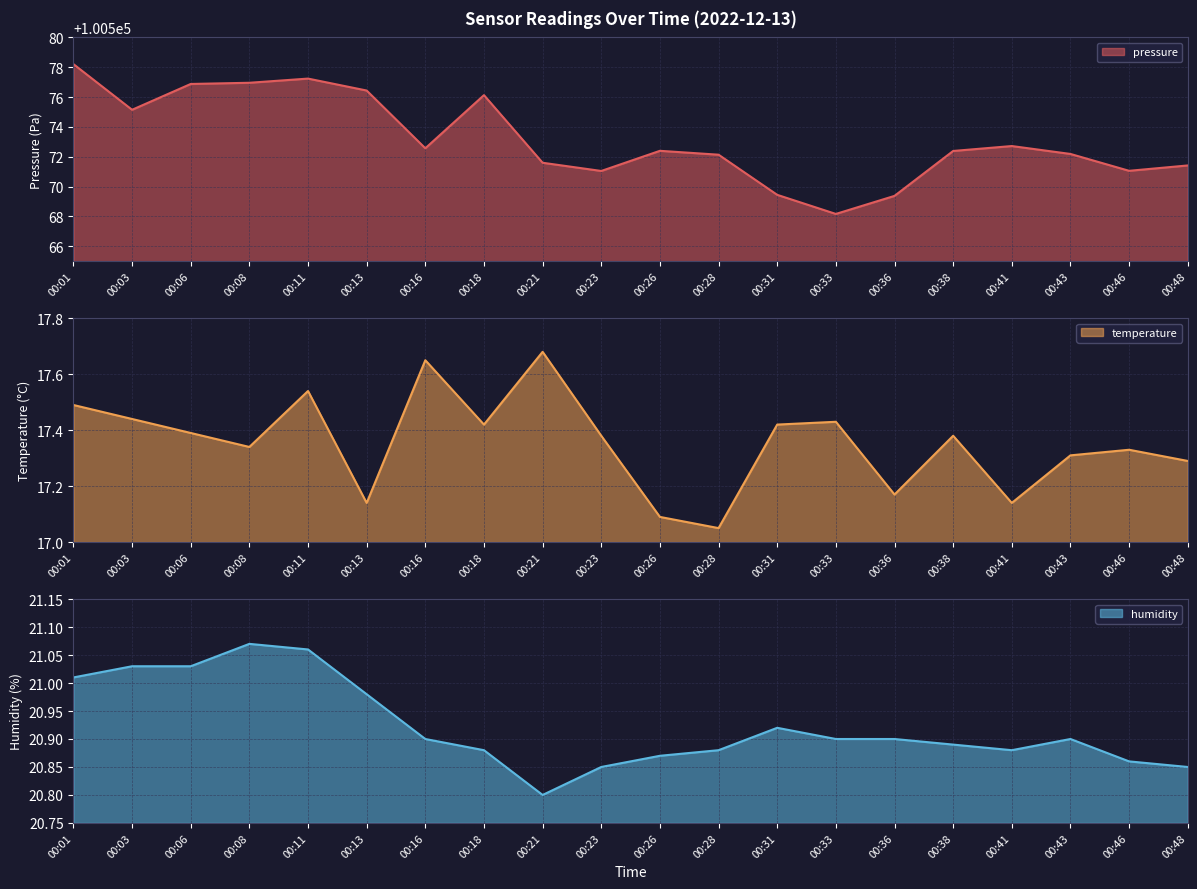

Which series has the largest total across all categories?

pressure